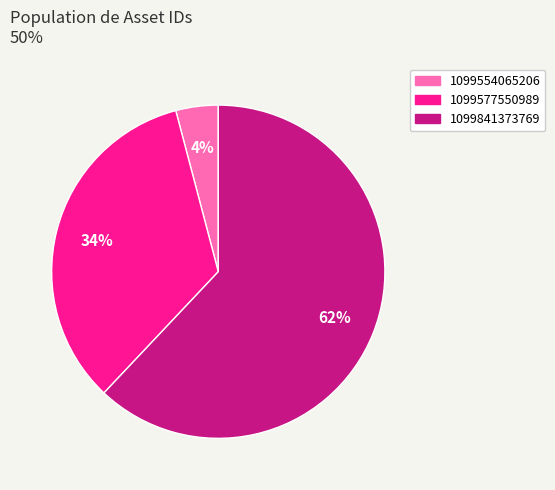

To the nearest percent, what is the combined percentage of 1099577550989 and 1099554065206?

38%